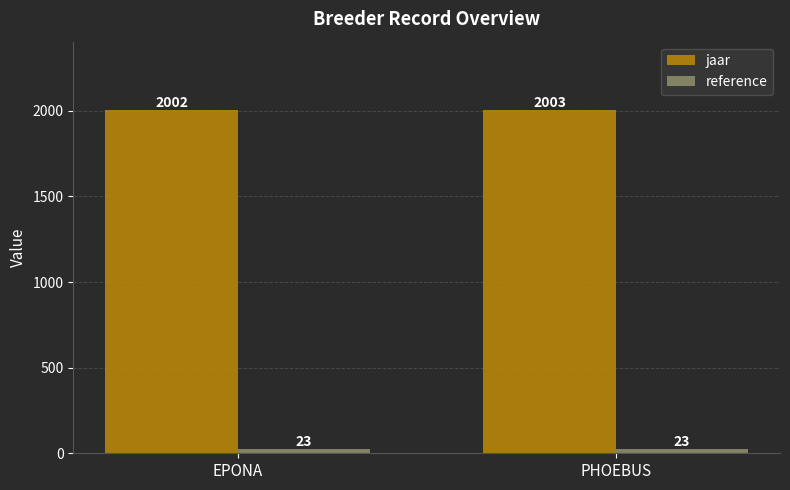

Rank the categories by jaar value from lowest to highest.

EPONA, PHOEBUS